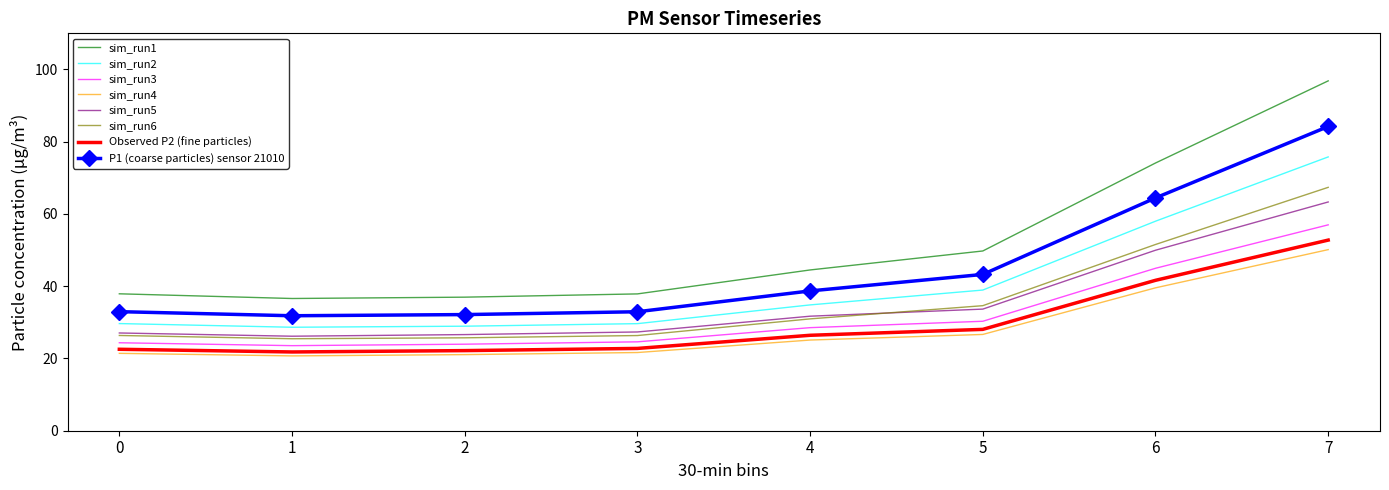

True or false: sim_run1 and sim_run6 intersect in this chart.

False